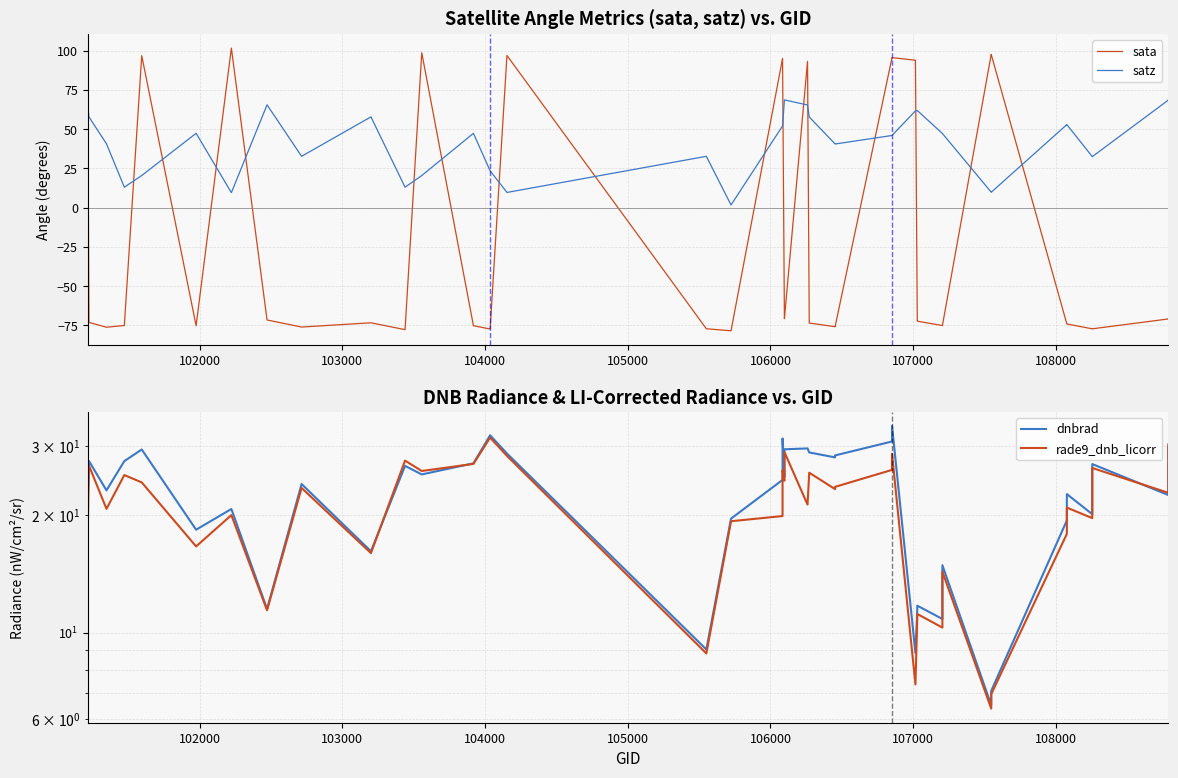

How many values in the satz series are below 47?

19